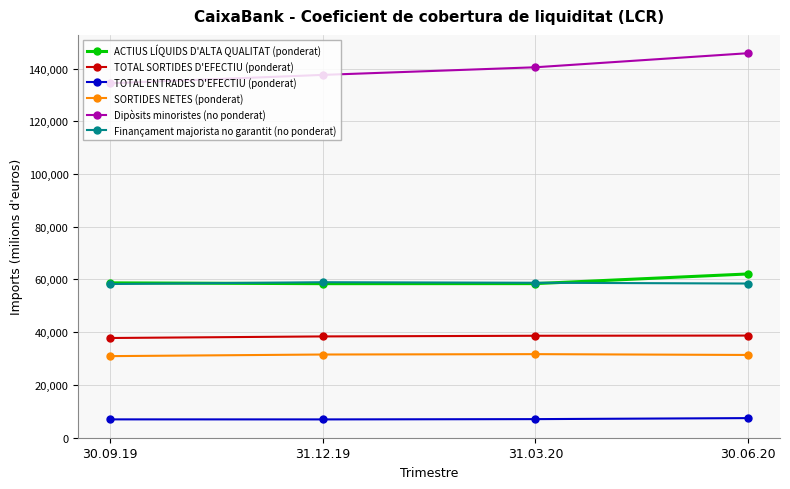

Does the chart have visible grid lines?

Yes